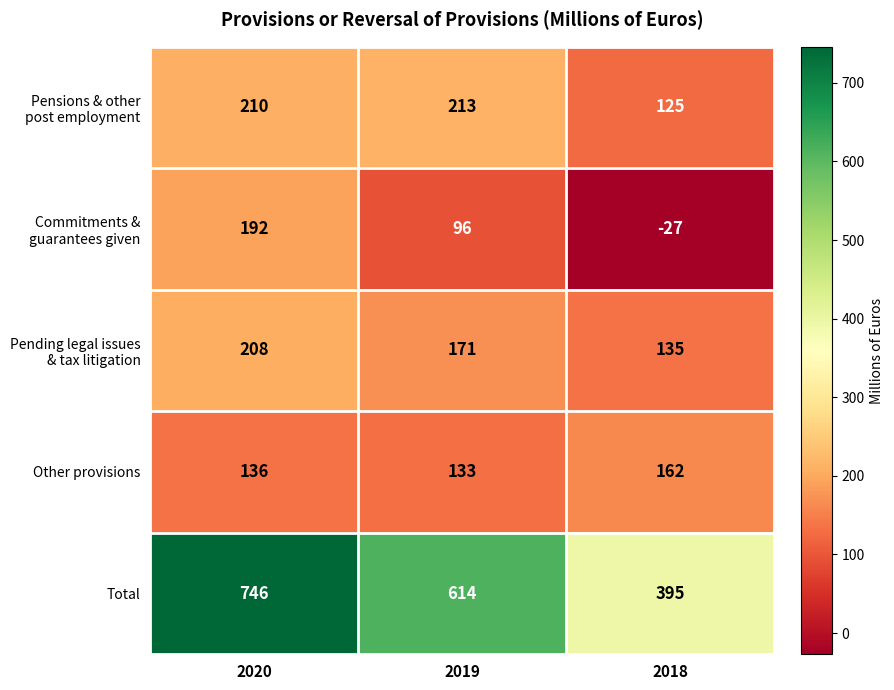

What is the difference between the Total values at 2018 and 2019?

219